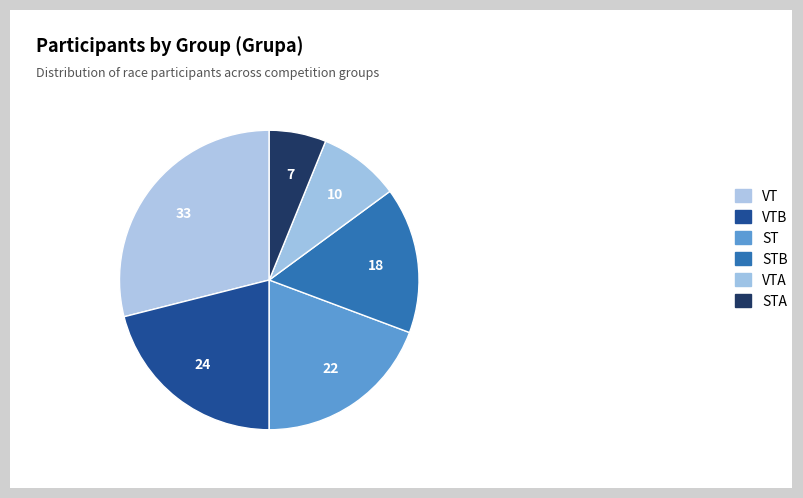

Does STA represent more than half of the total?

No